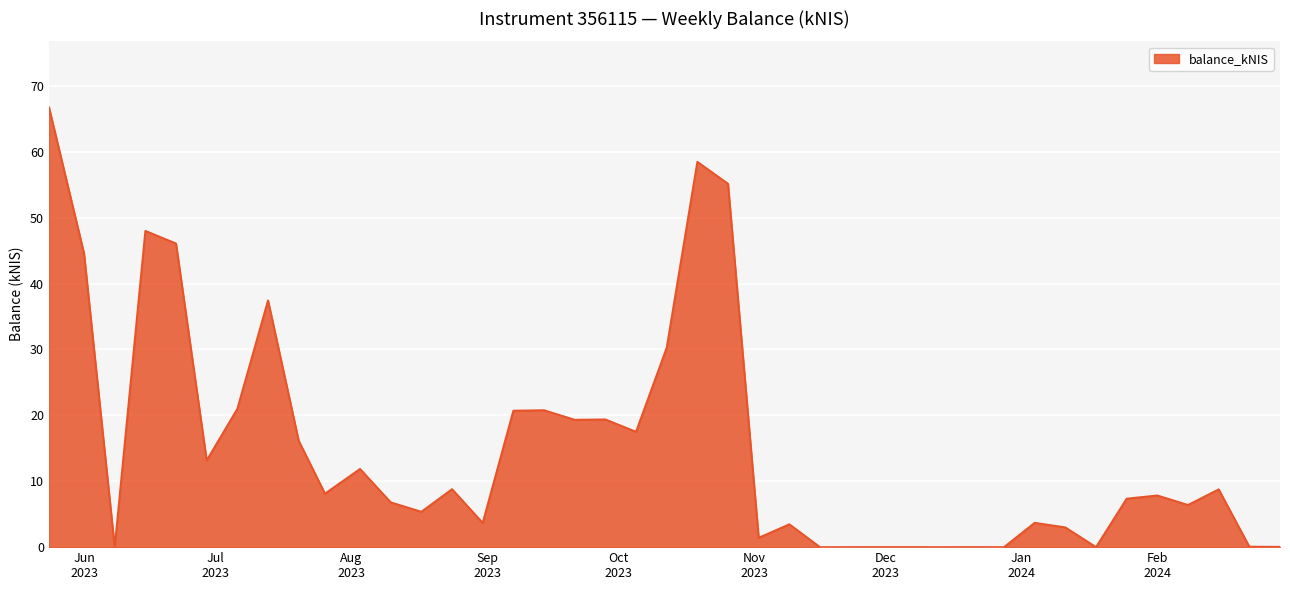

What is the label of the 34th point from the right?

2023-07-06